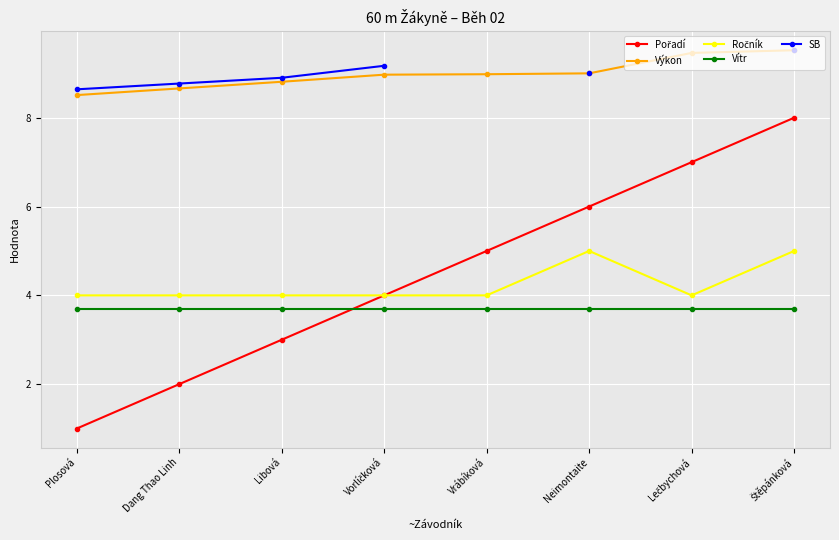

What is the minimum value shown in the chart?

1.0